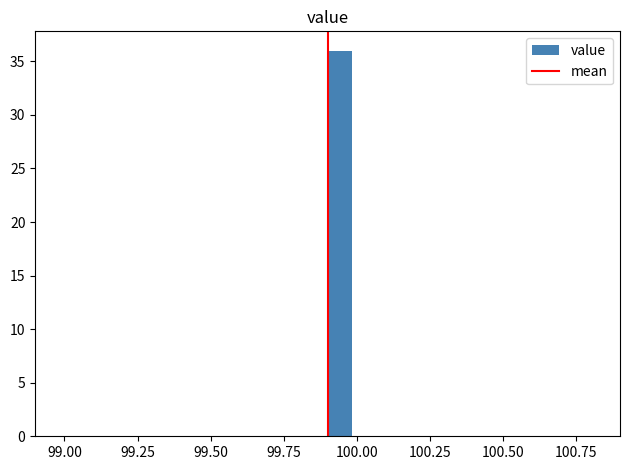

Read against the x-axis, roughly where is the centre of the tallest bar?

99.95